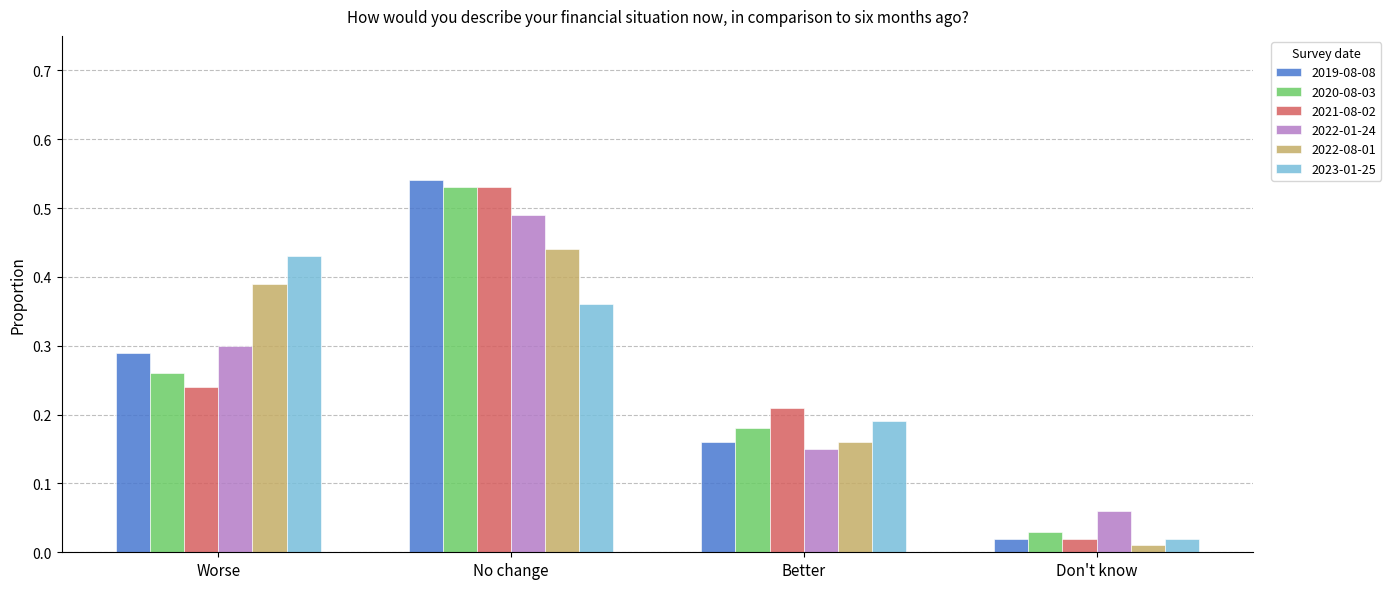

At which category is the sum across all series the highest?

No change